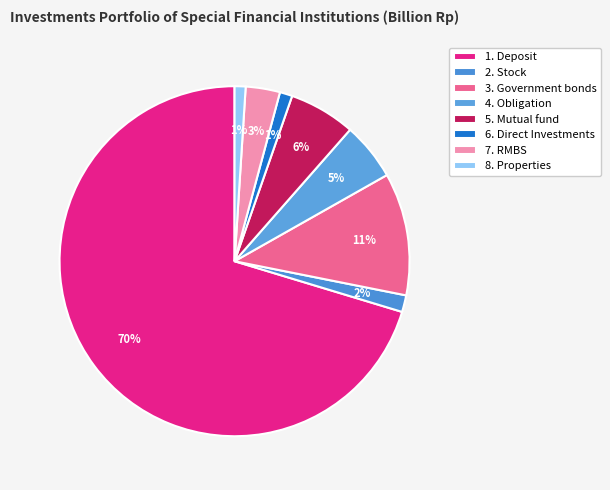

The 1. Deposit slice represents 84% of the pie. True or false?

False